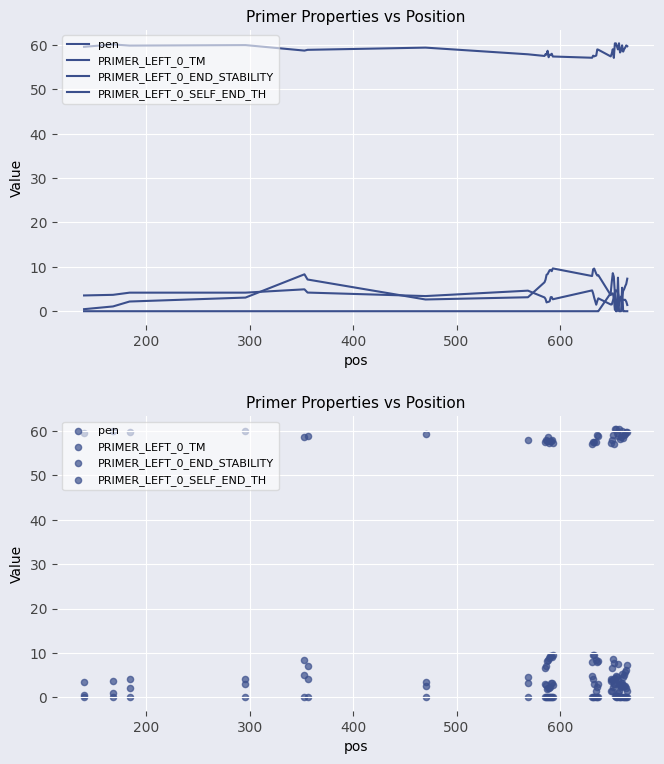

Which series has the largest total across all categories?

PRIMER_LEFT_0_TM